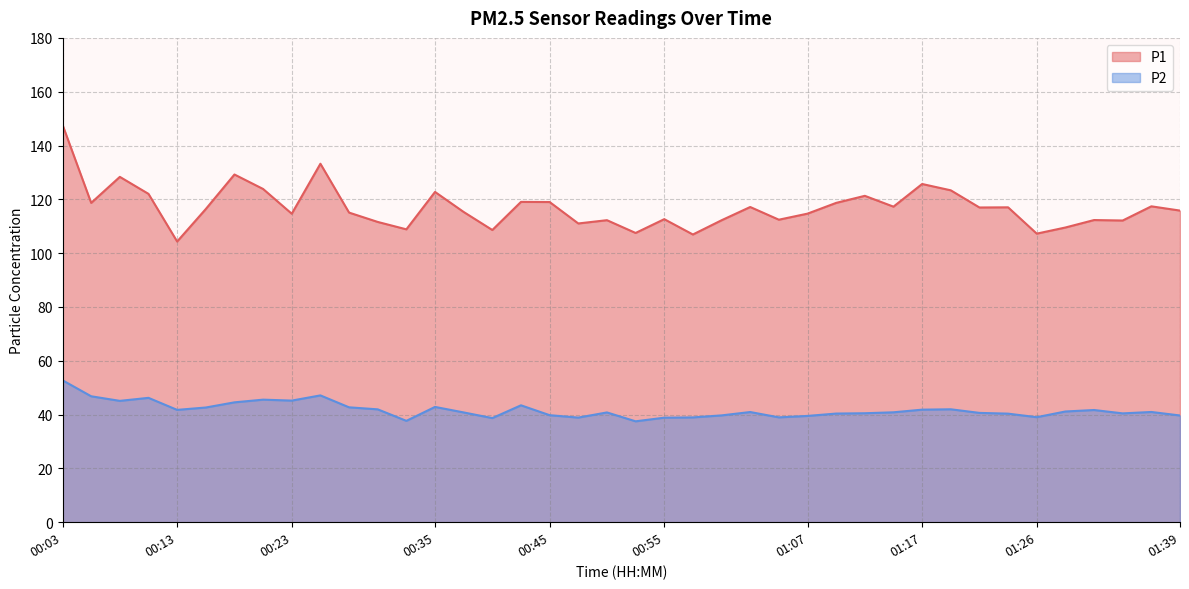

What position from the right is 01:29?

5